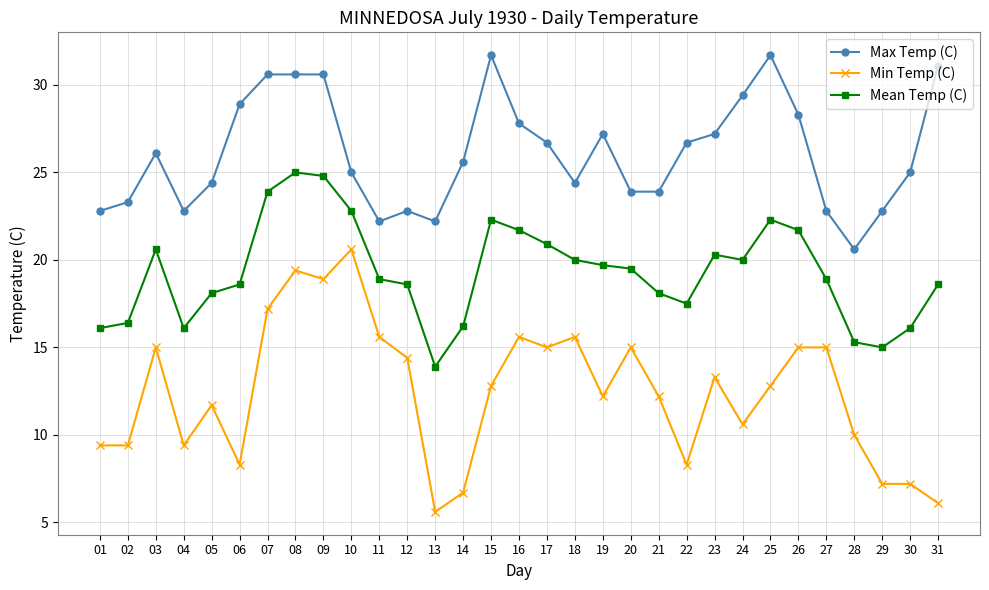

The Max Temp (C) series shows 48.6 at 19. True or false?

False